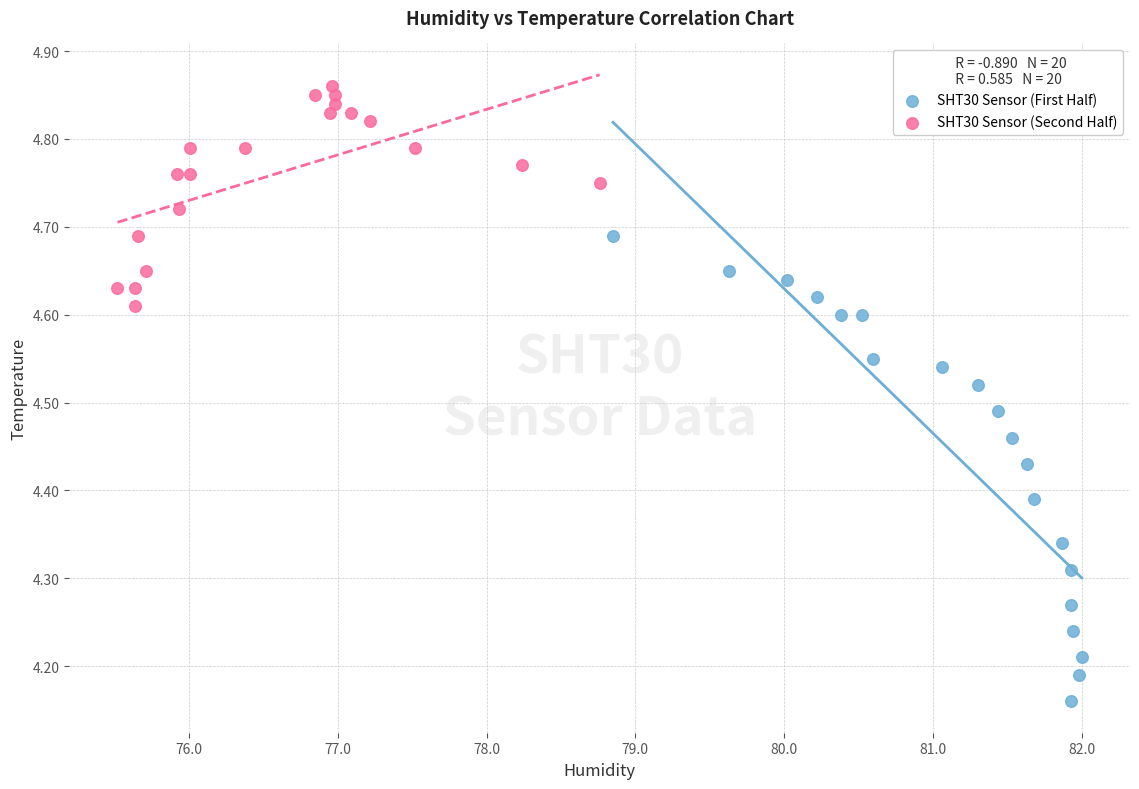

Which series has the widest spread of Y values?

SHT30 Sensor (First Half)